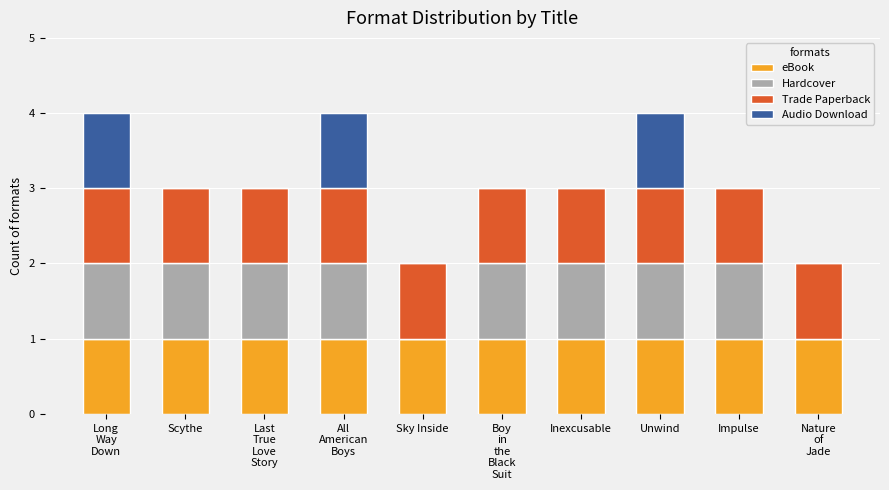

What are all the series names shown in the legend?

eBook, Hardcover, Trade Paperback, Audio Download